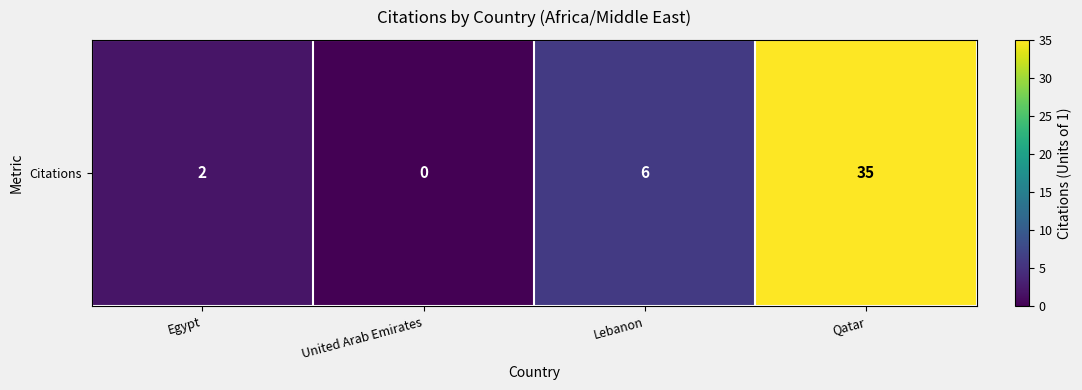

Rank the categories by value from lowest to highest.

United Arab Emirates, Egypt, Lebanon, Qatar